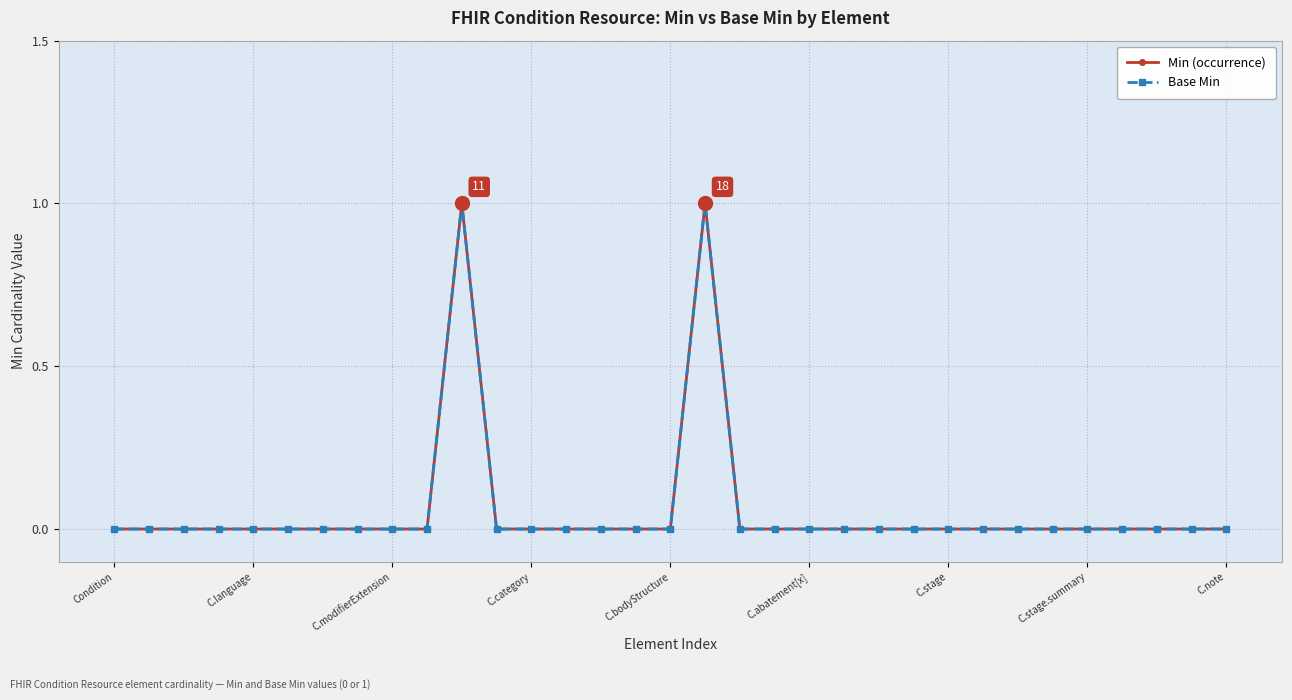

Is this an area chart (filled region under the line)?

No